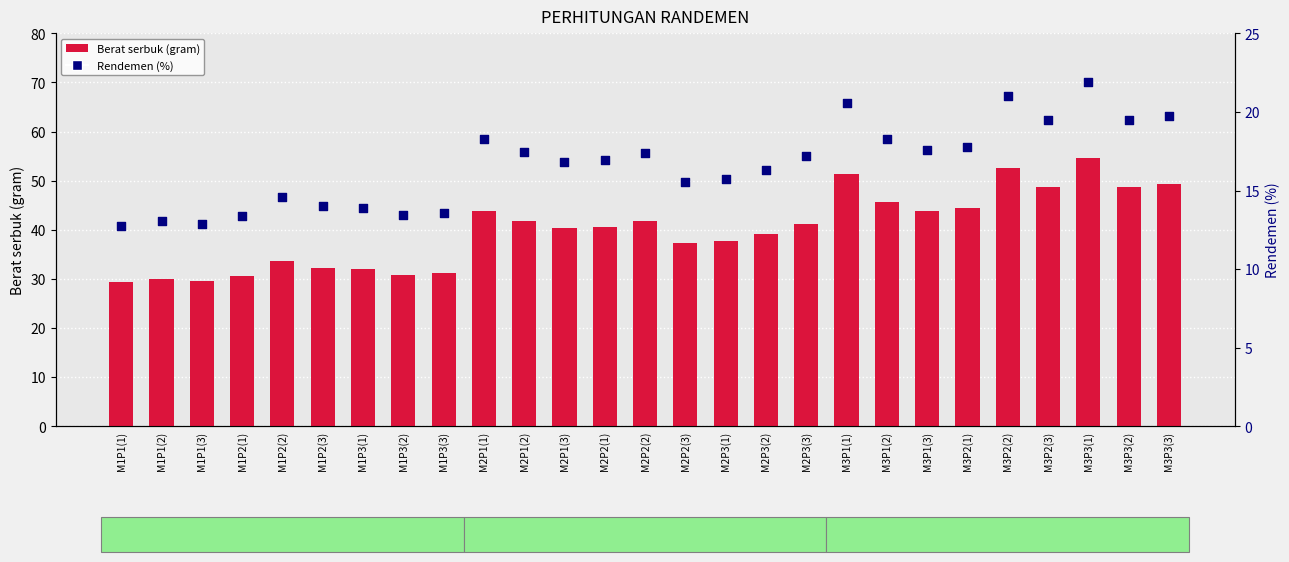

Is the value of Rendemen (%) at M1P2(2) greater than the value of Berat serbuk (gram) at M2P1(3)?

No